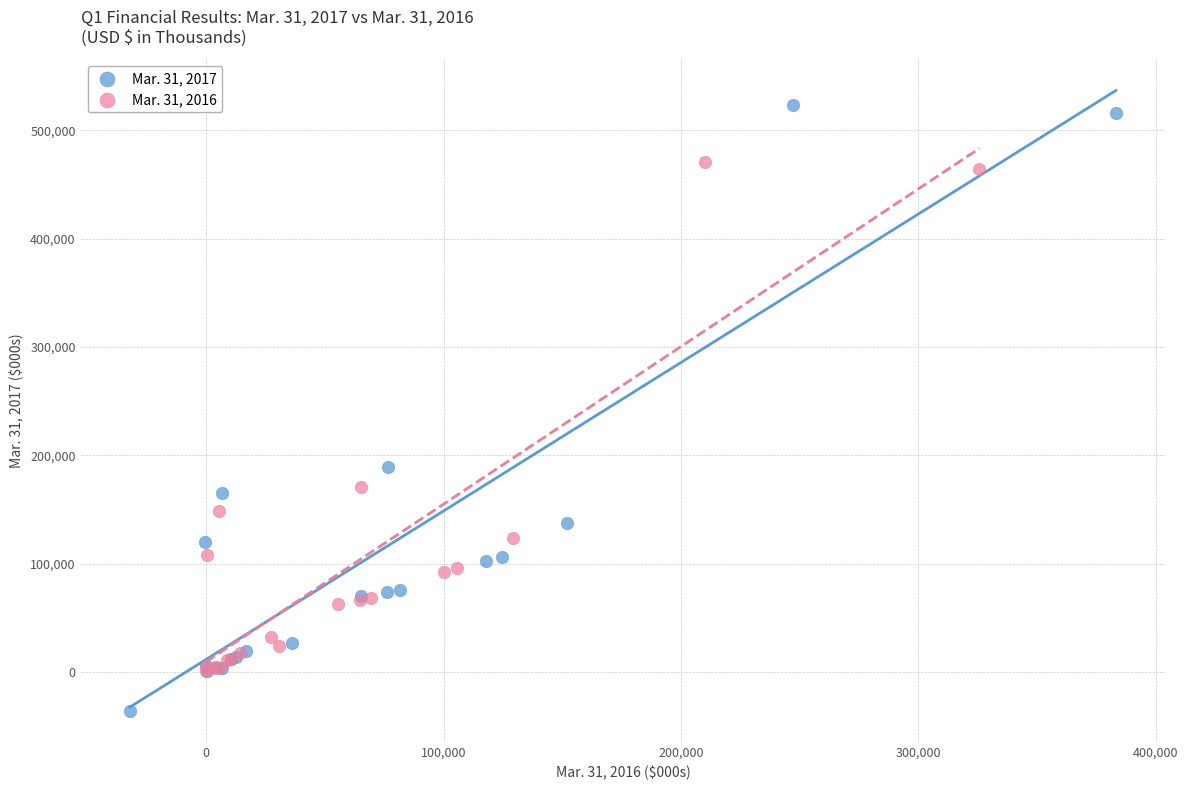

Which series has the widest spread of Y values?

Mar. 31, 2017